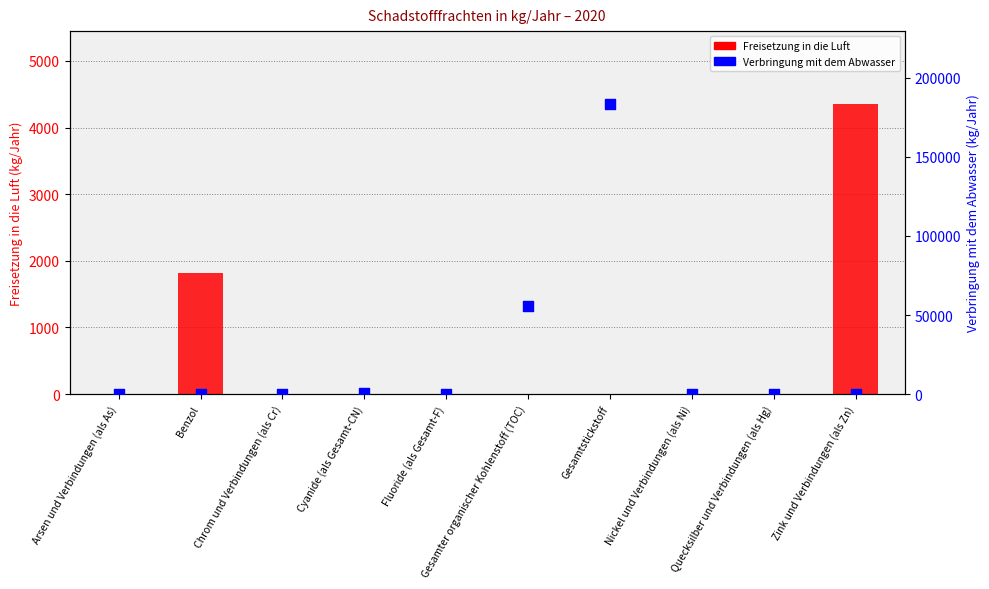

Which series has the largest Y range (max minus min)?

Verbringung mit dem Abwasser